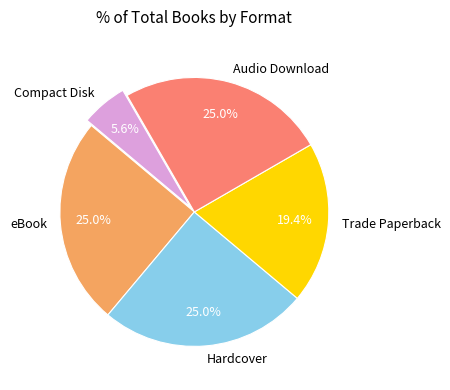

What is the smallest slice in the pie chart?

Compact Disk